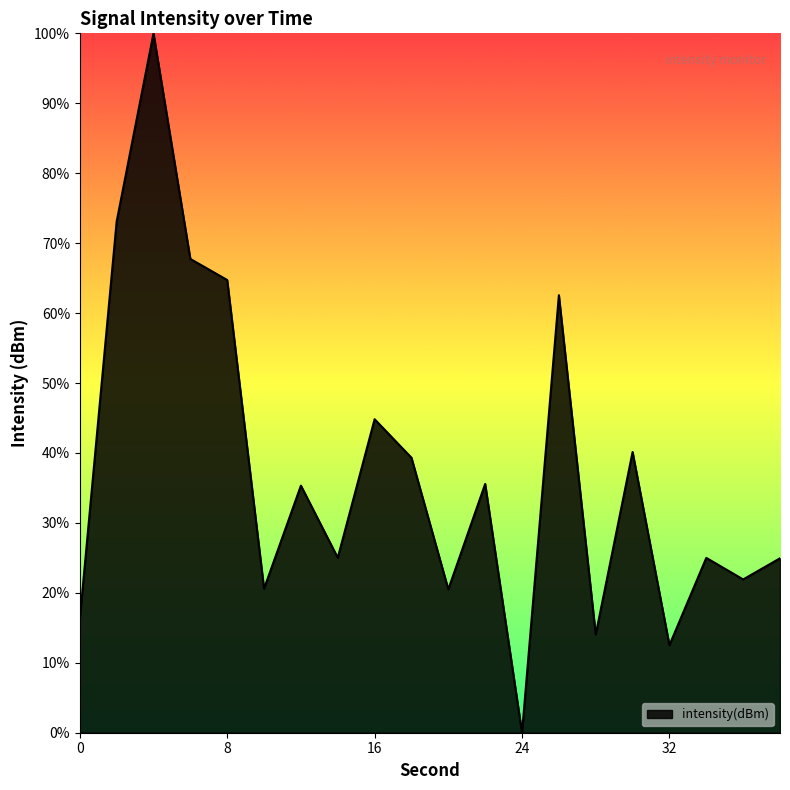

Which label corresponds to the largest value in the chart?

4